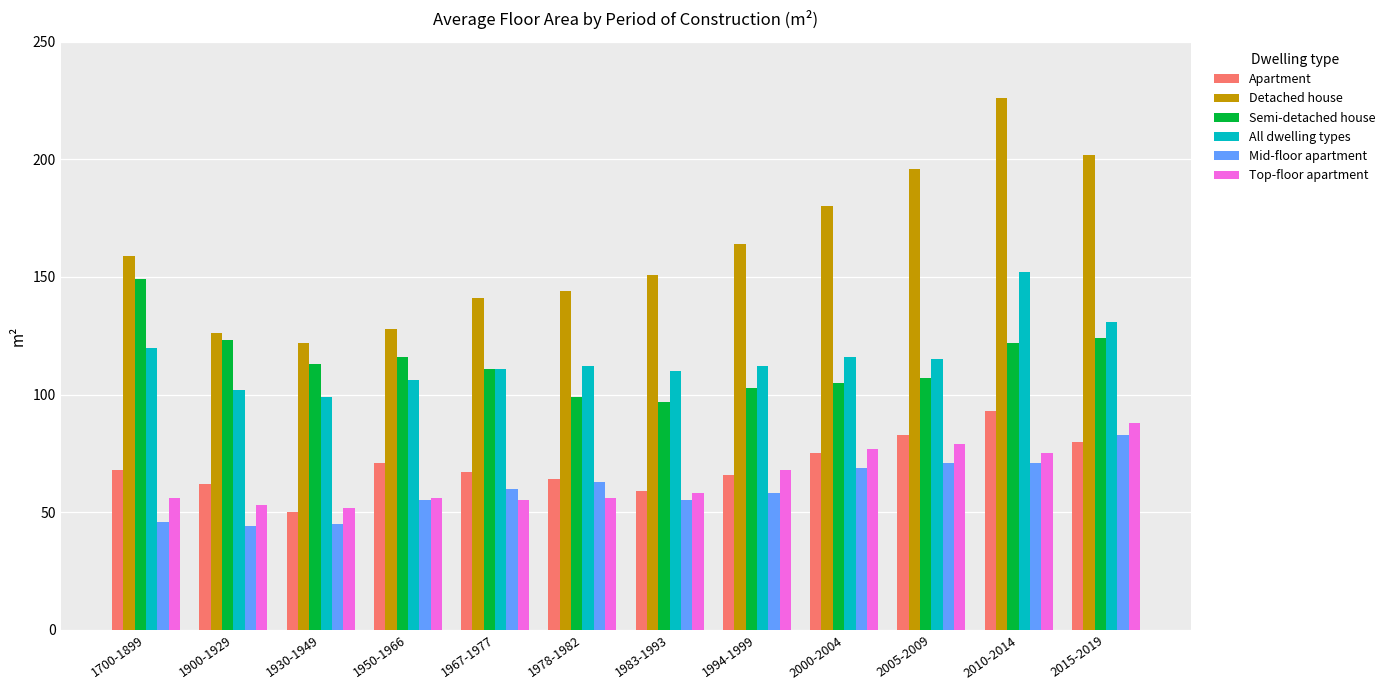

What is the difference between the second highest and minimum values in the Mid-floor apartment series?

27